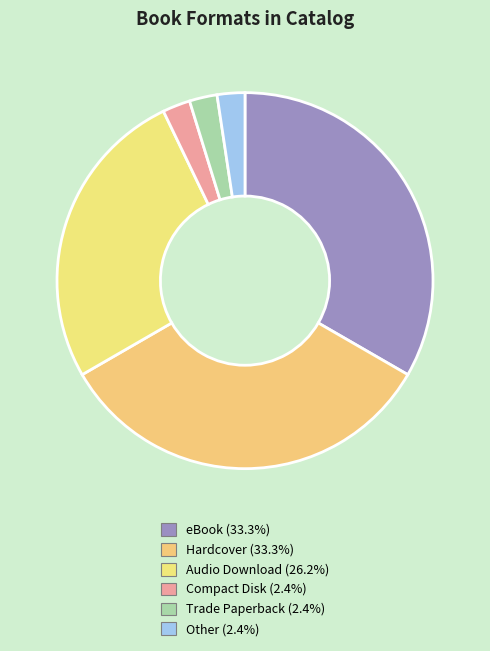

To the nearest percent, what percentage of the pie is Compact Disk?

2%